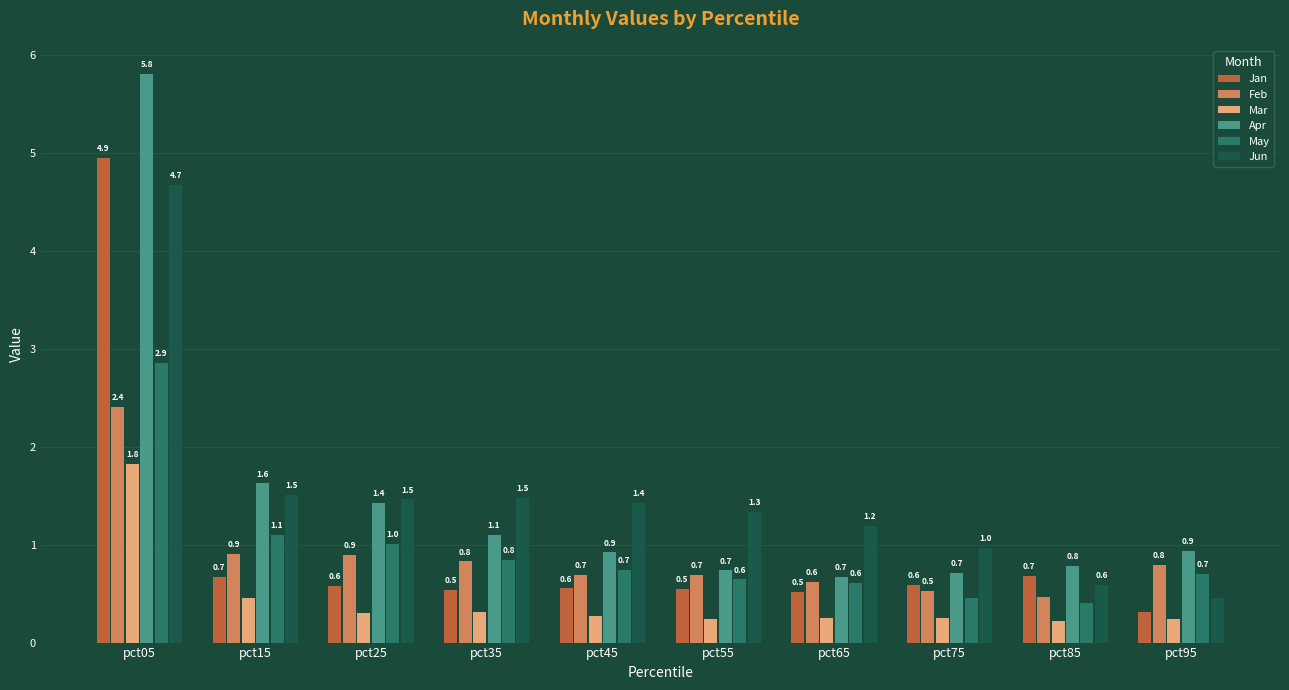

What is the value of the Feb bar at the 2nd from the left?

0.9